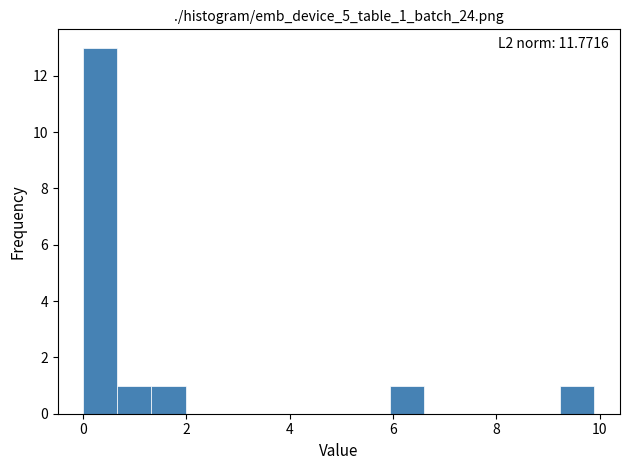

Around what value on the x-axis is the tallest bar? Give the approximate position of its centre, as read against the axis.

0.4